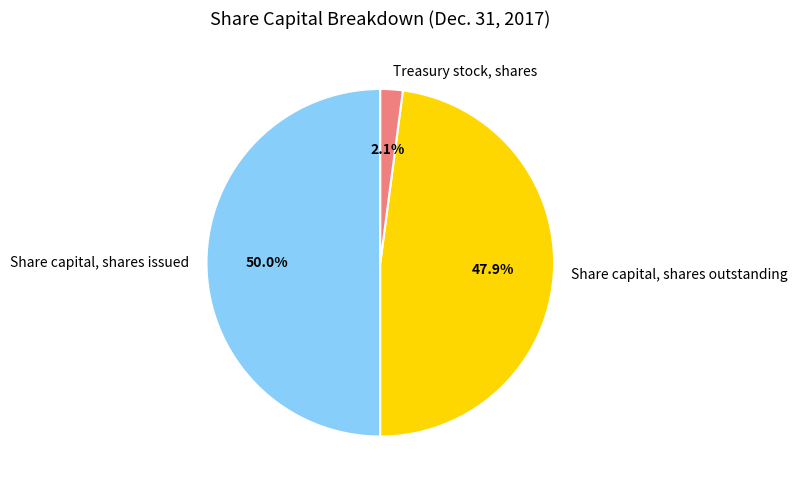

How many slices are in this pie chart?

3